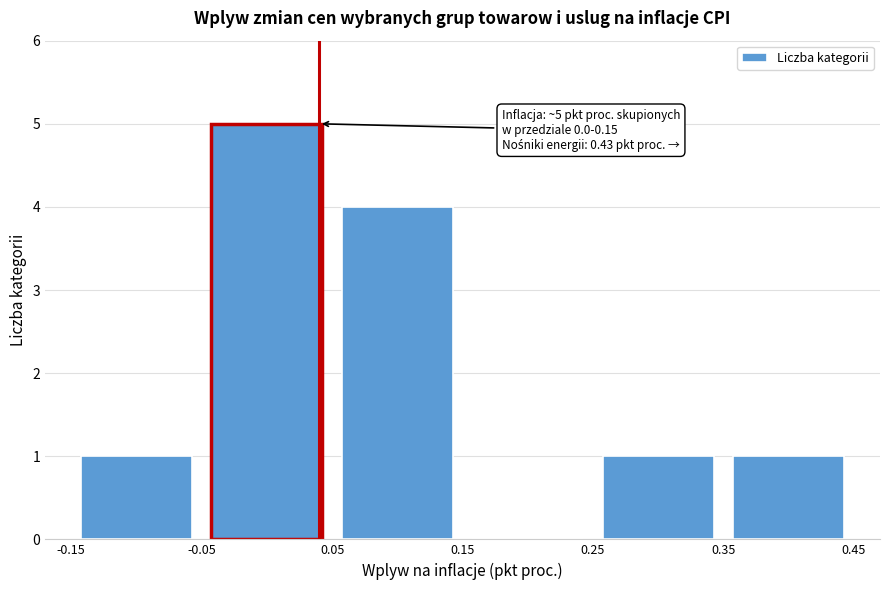

Which range on the x-axis has the tallest bar?

-0.05 to 0.05